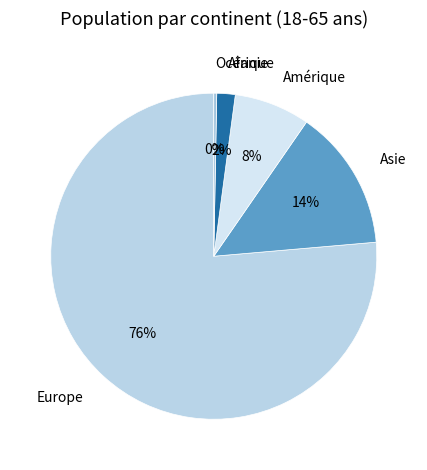

To the nearest percent, what percentage of the pie is Europe?

76%